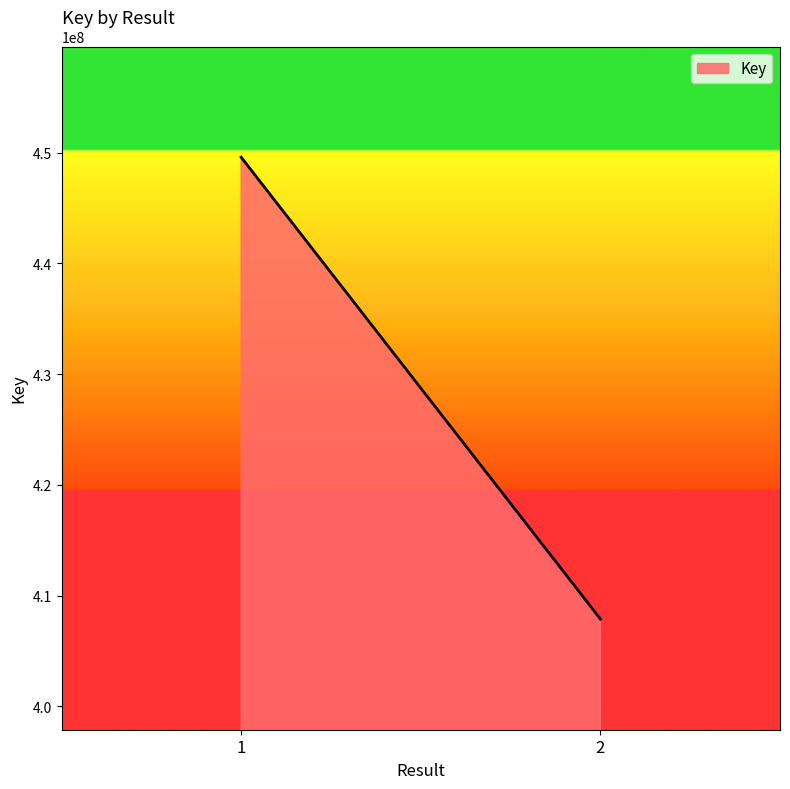

What is the difference between the maximum and minimum values?

41712490